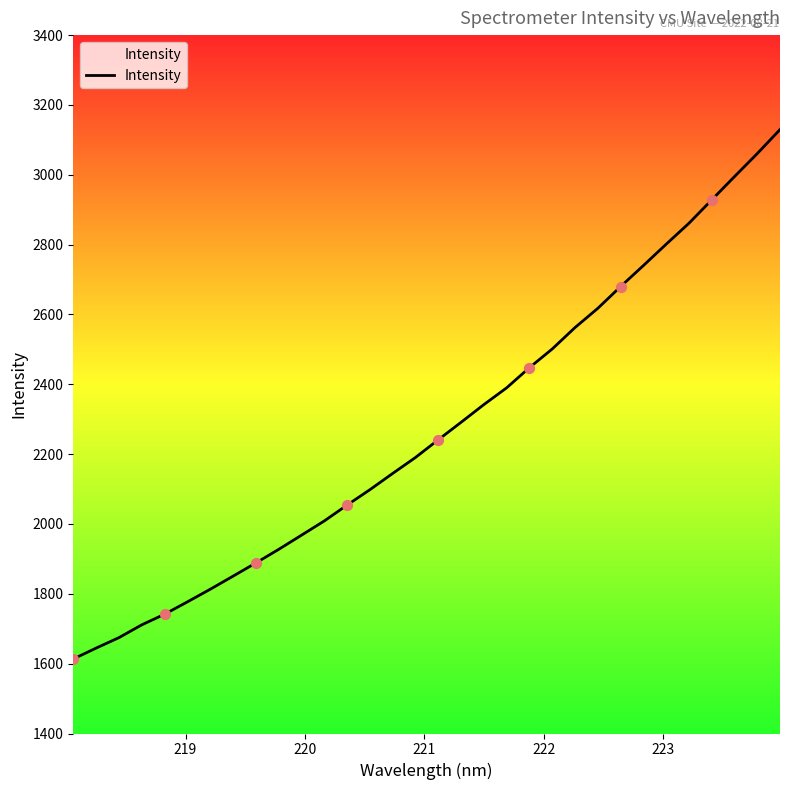

What is the maximum value shown in the chart?

3129.5